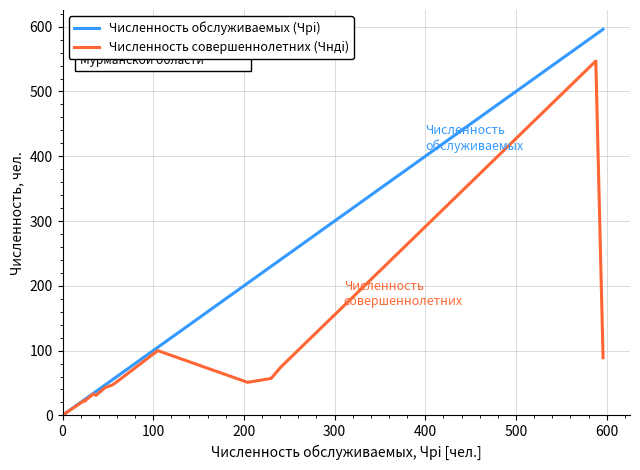

Which series has the largest total across all categories?

Численность обслуживаемых (Чрi)